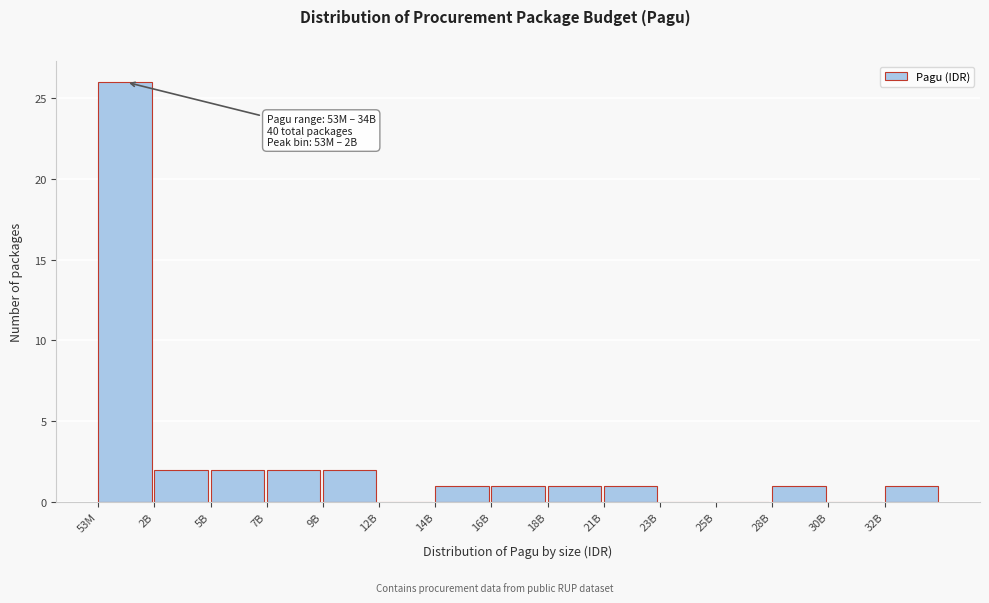

Reading left to right, list all the values displayed in this chart.

53M=26	2B=2	5B=2	7B=2	9B=2	12B=0	14B=1	16B=1	18B=1	21B=1	23B=0	25B=0	28B=1	30B=0	32B=1